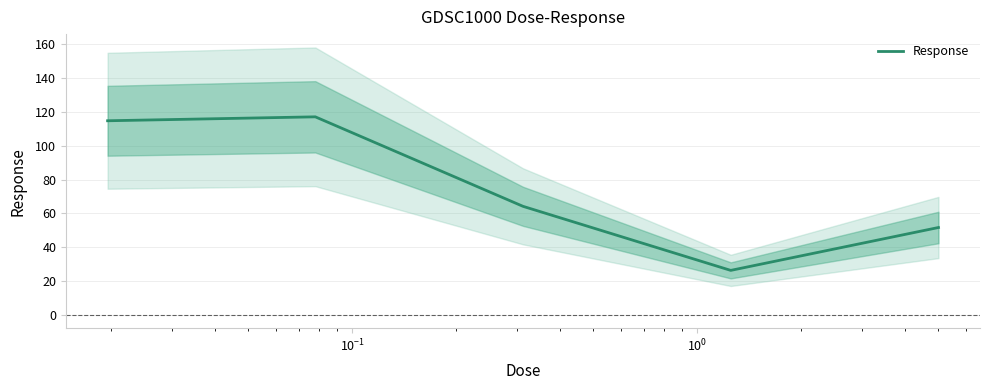

What is the lowest value of the Response series?

26.3